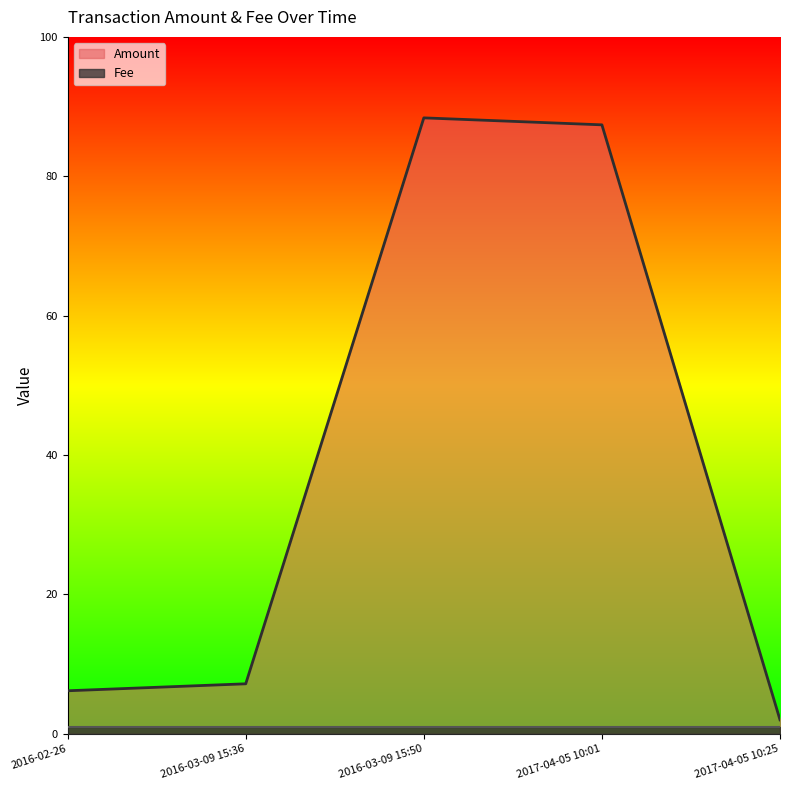

What is the smallest value displayed?

1.0